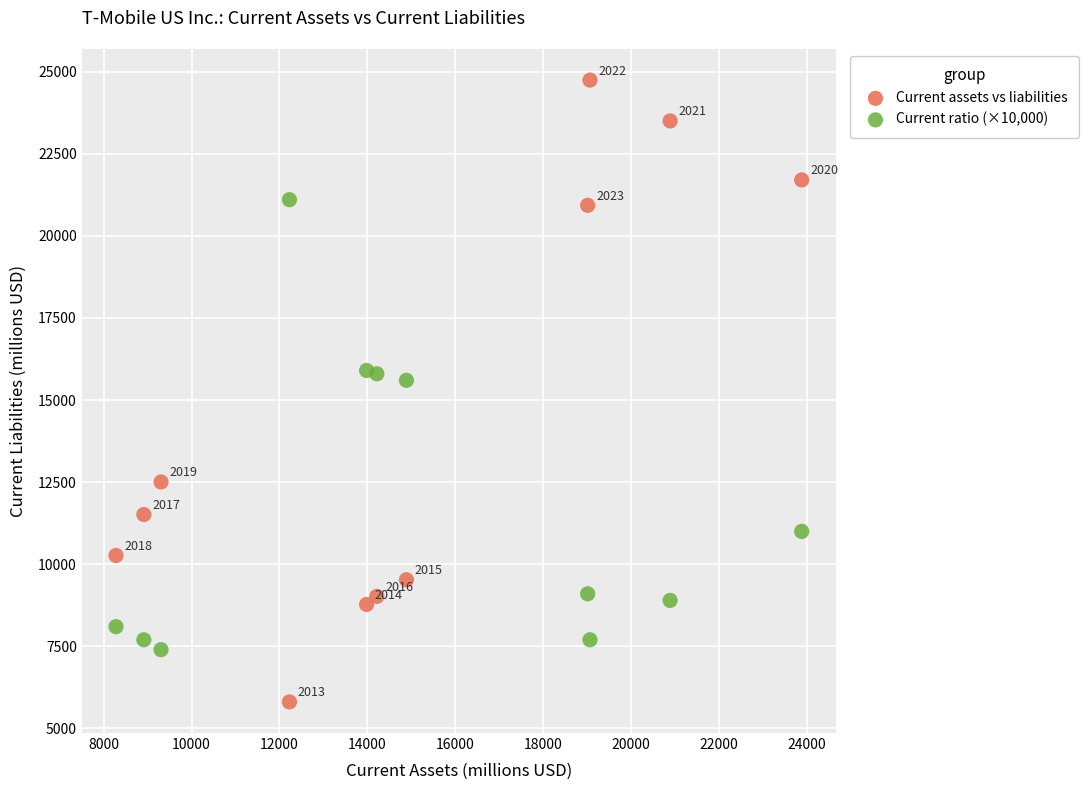

Across all data points, what is the range of X values (max minus min)?

15604.0